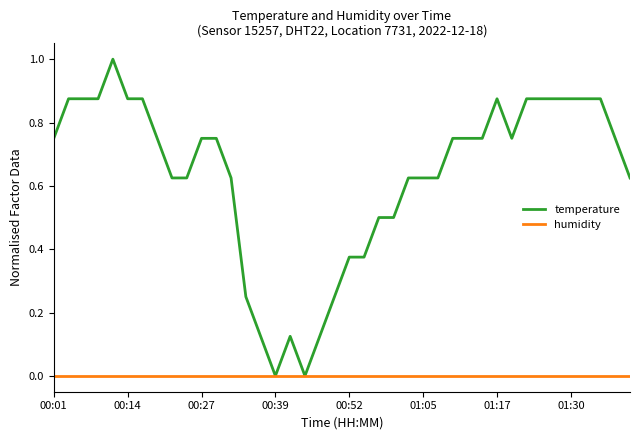

List the series in order of their overall mean, highest first.

temperature, humidity